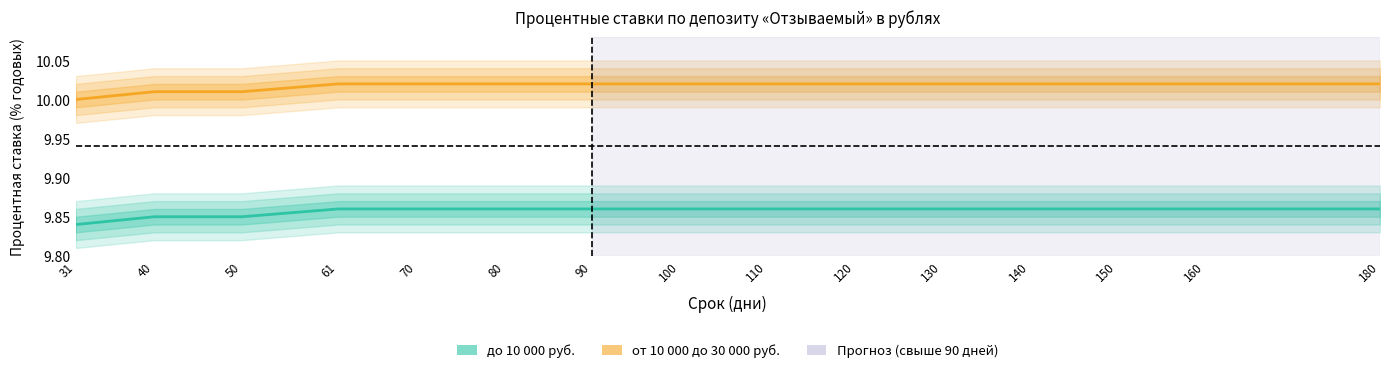

Reading right to left, list all the values displayed in this chart.

до 10 000 руб.: 9.9	9.9	9.9	9.9	9.9	9.9	9.9	9.9	9.9	9.9	9.9	9.9	9.8	9.8	9.8
от 10 000 до 30 000 руб.: 10.0	10.0	10.0	10.0	10.0	10.0	10.0	10.0	10.0	10.0	10.0	10.0	10.0	10.0	10.0